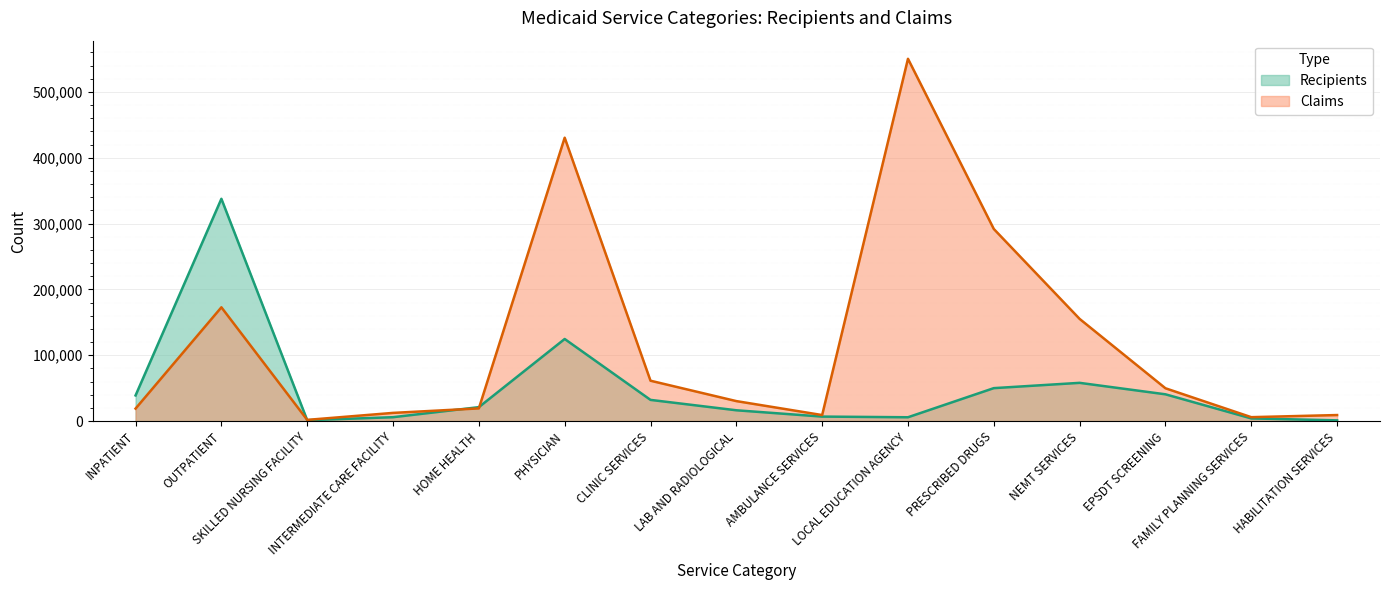

Which series has the largest total across all categories?

Claims